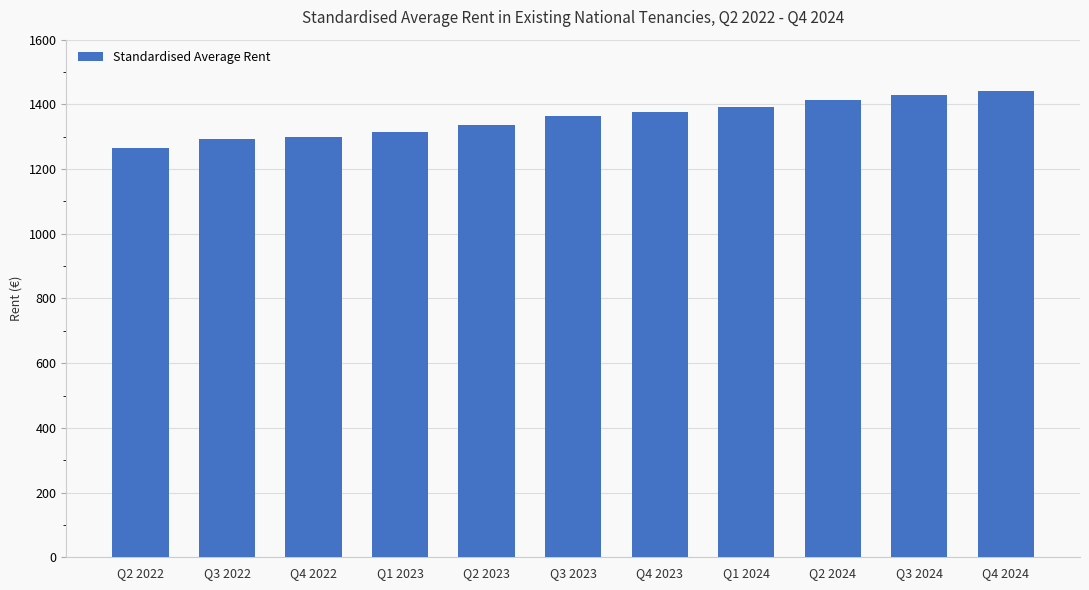

What is the sum of the values at Q1 2023 and Q1 2024?

2704.1